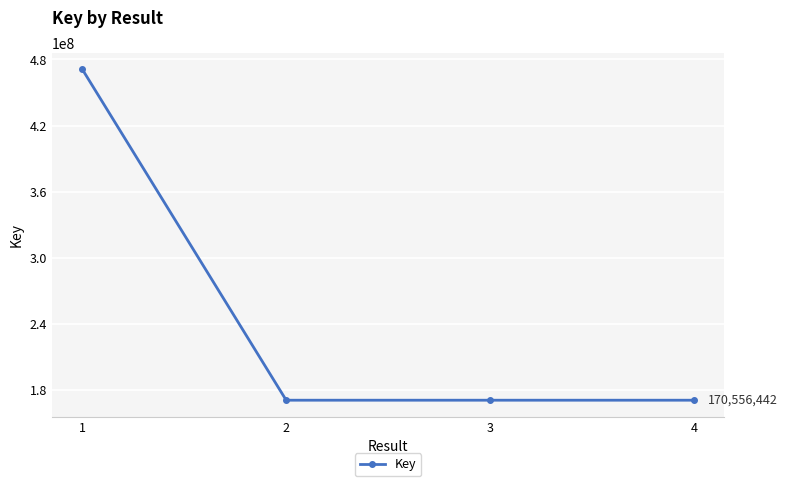

The chart shows a value of 91936606 at 4. True or false?

False